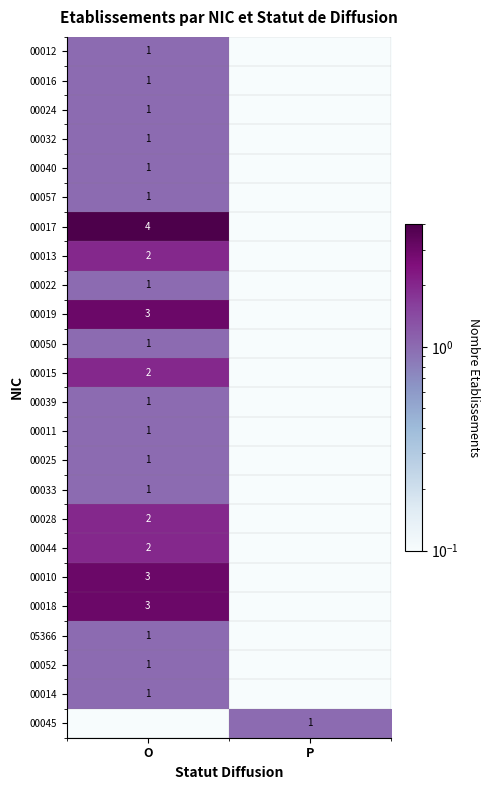

The 00044 series shows 3.4 at O. True or false?

False